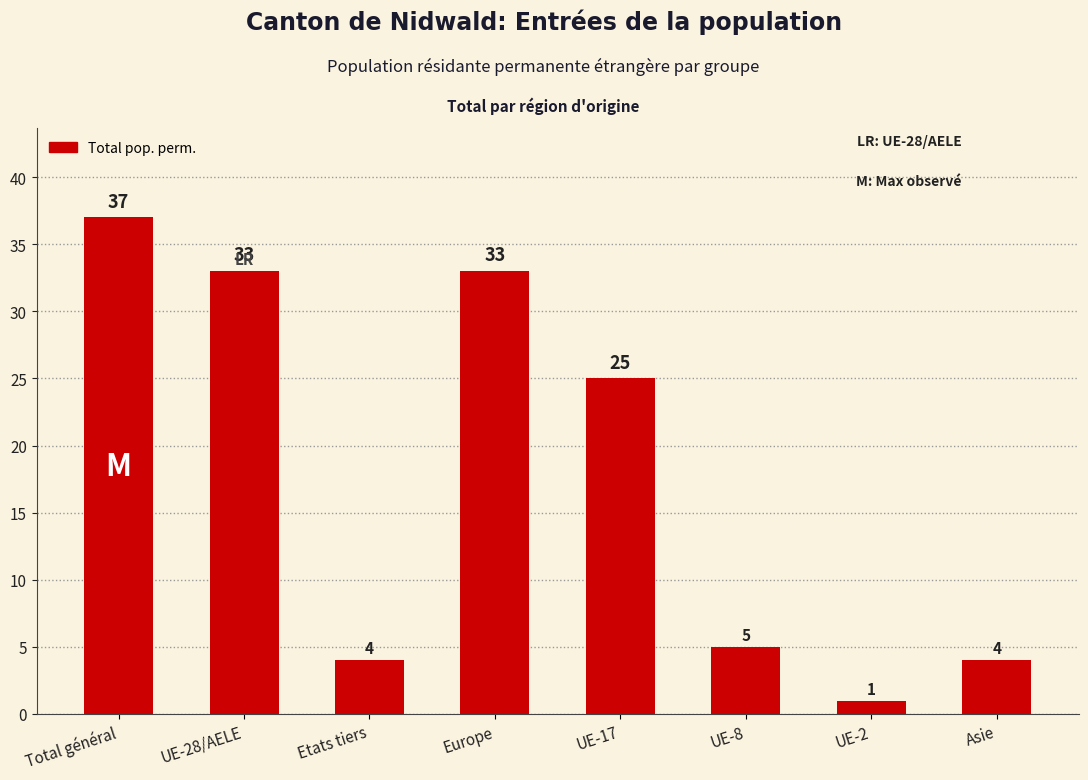

What position from the left is UE-28/AELE?

2